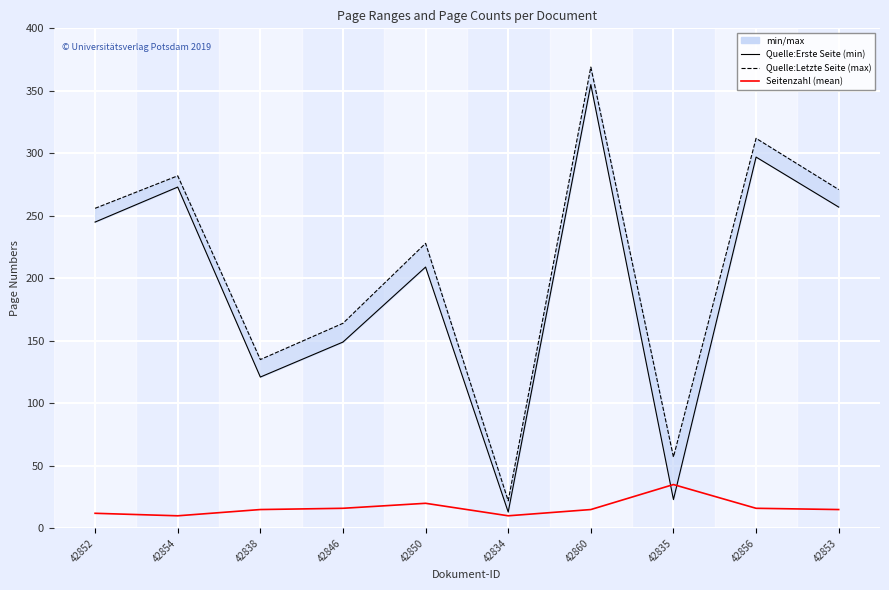

How many lines are shown in the chart?

3